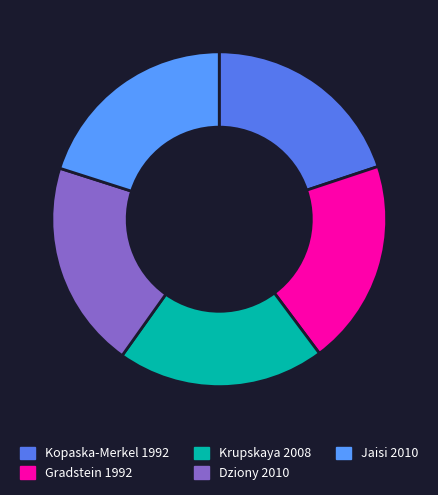

Rank the categories by value from highest to lowest.

Dziony 2010, Jaisi 2010, Krupskaya 2008, Kopaska-Merkel 1992, Gradstein 1992